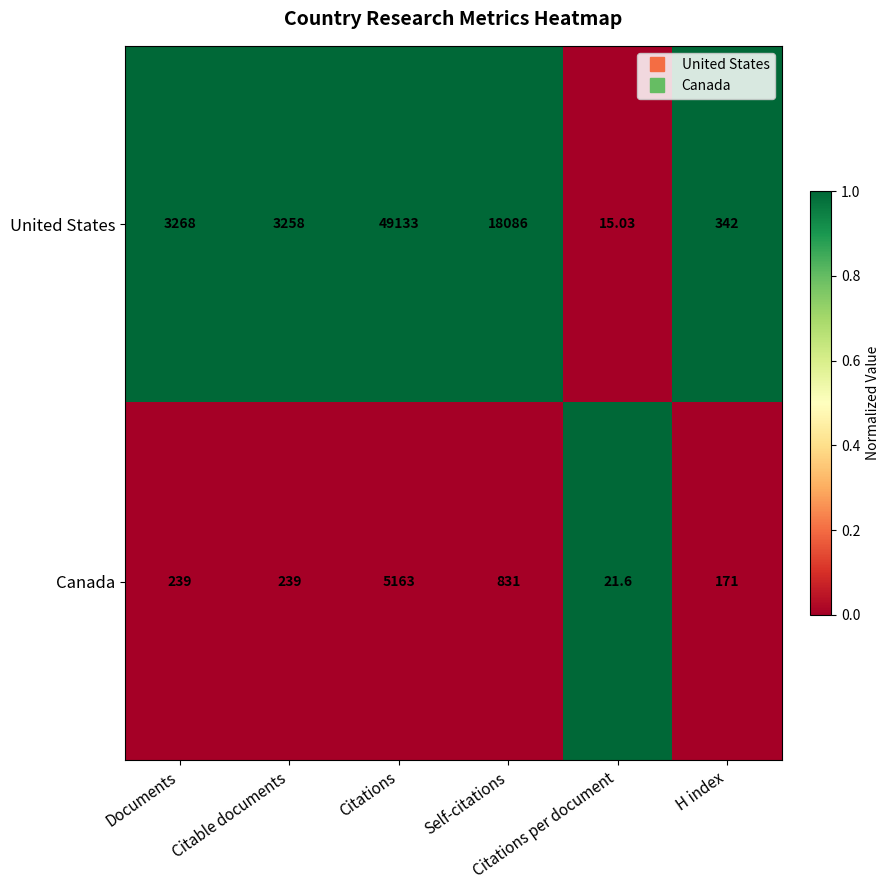

Rank the series by their average value, from highest to lowest.

United States, Canada